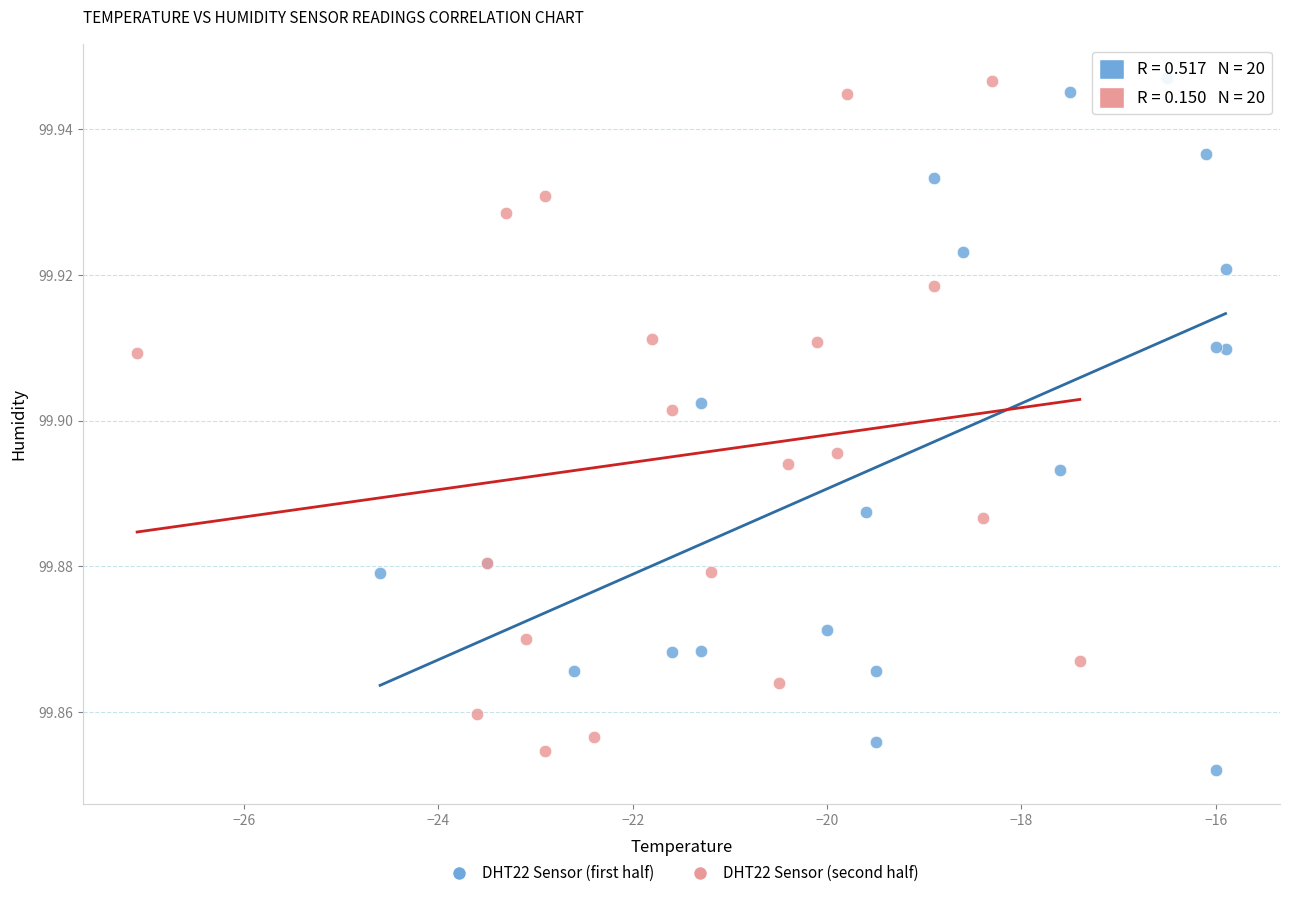

Which series has the largest Y range (max minus min)?

DHT22 Sensor (first half)